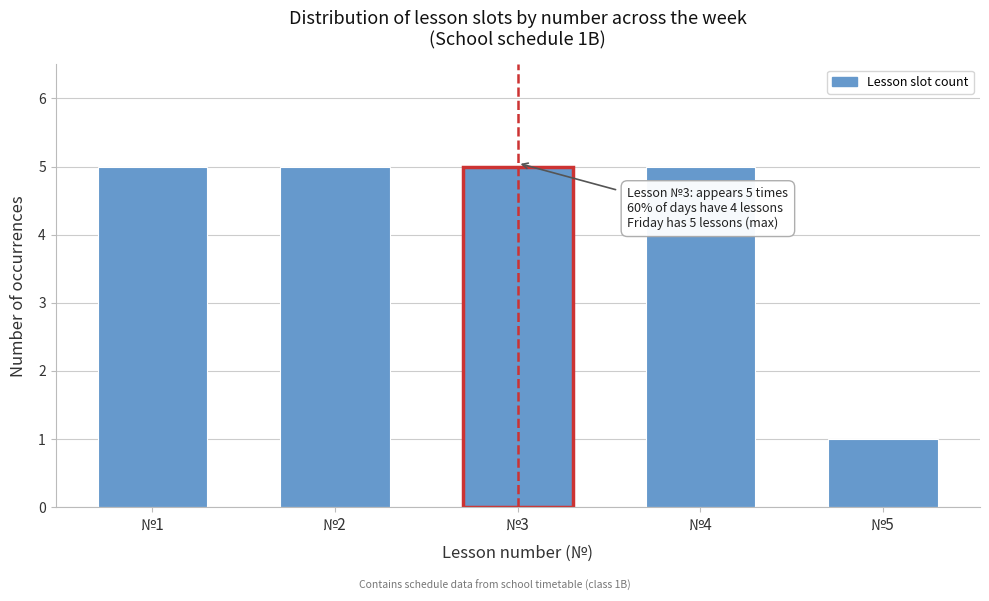

Reading left to right, extract all data points from this chart.

№1=5	№2=5	№3=5	№4=5	№5=1